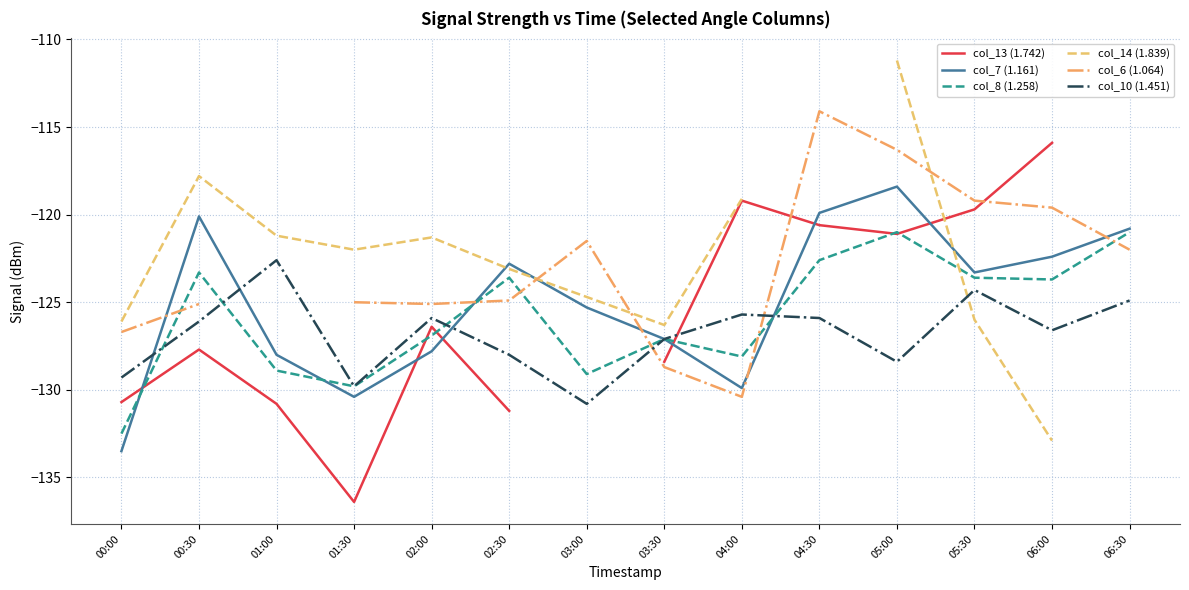

How many lines are shown in the chart?

6